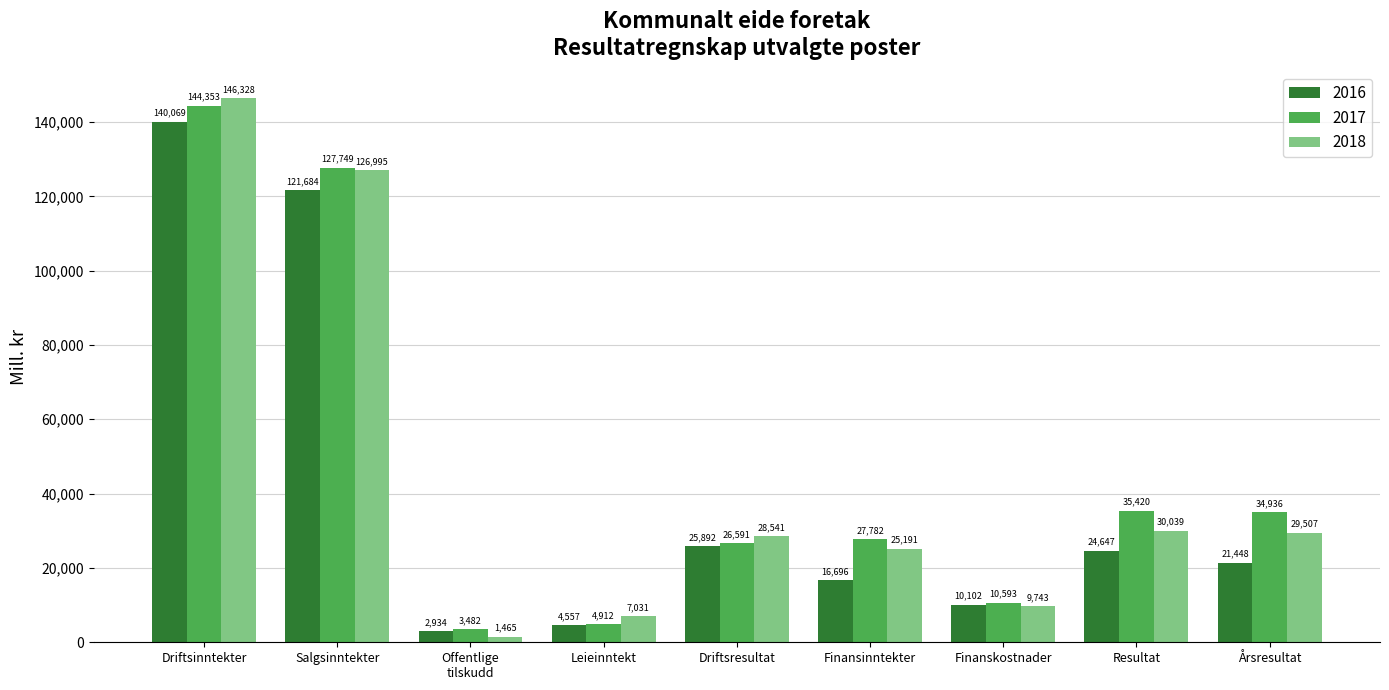

Does the chart contain any negative values?

No